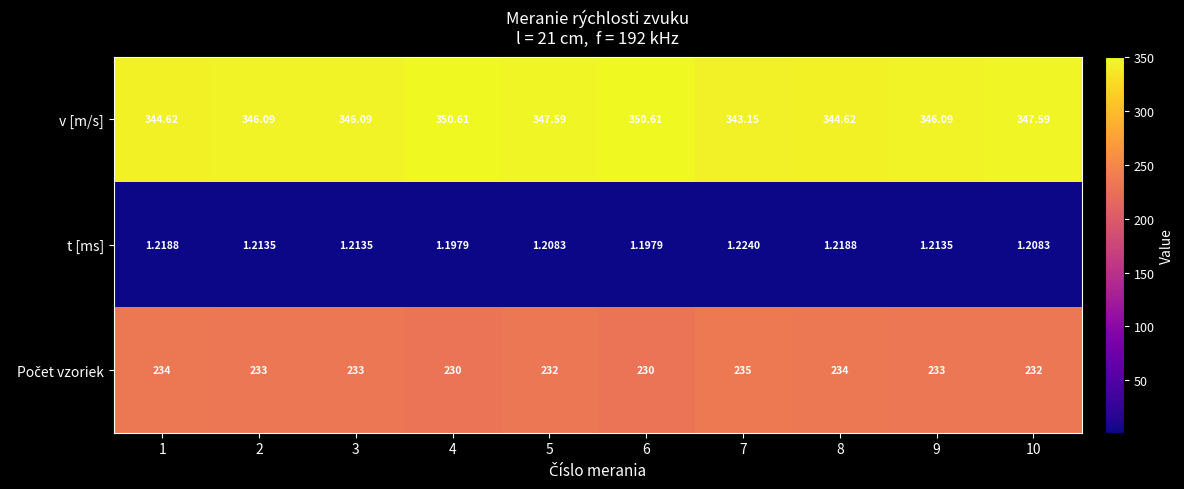

Which series has the largest total across all categories?

v [m/s]